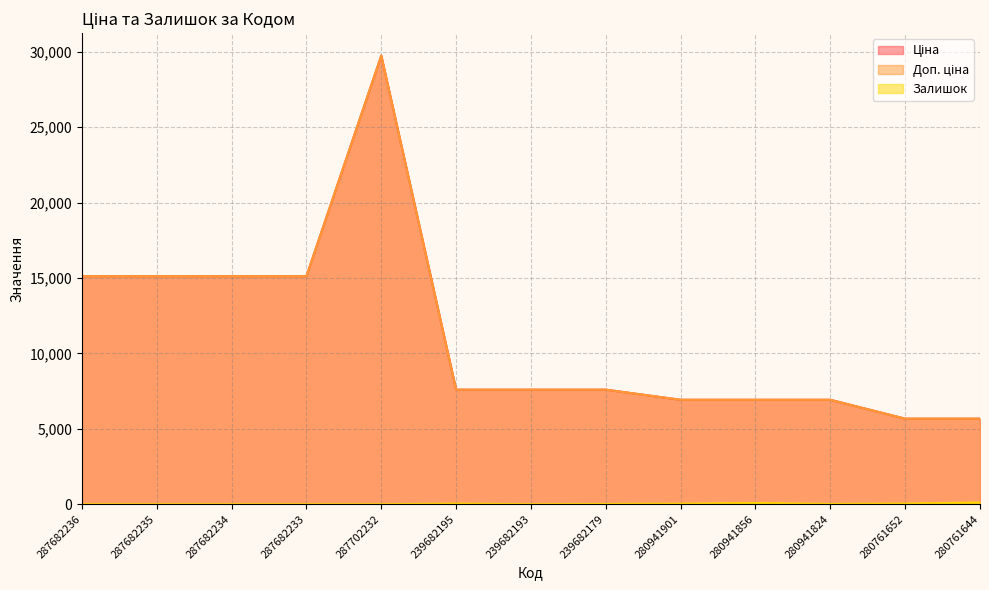

At 287682233, list the series in order from smallest to largest.

Залишок, Ціна, Доп. ціна